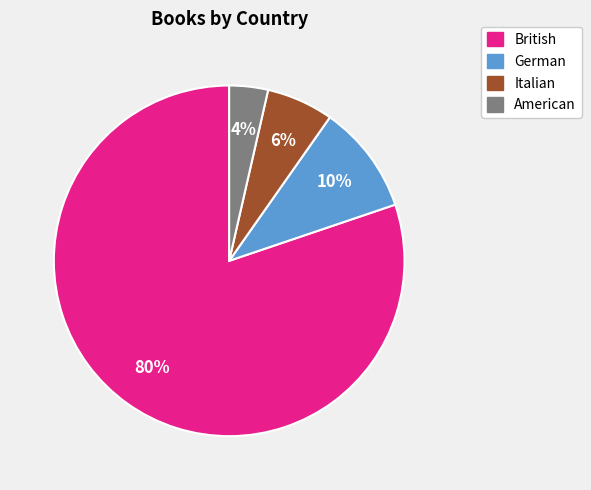

Is there a majority slice in this chart?

Yes